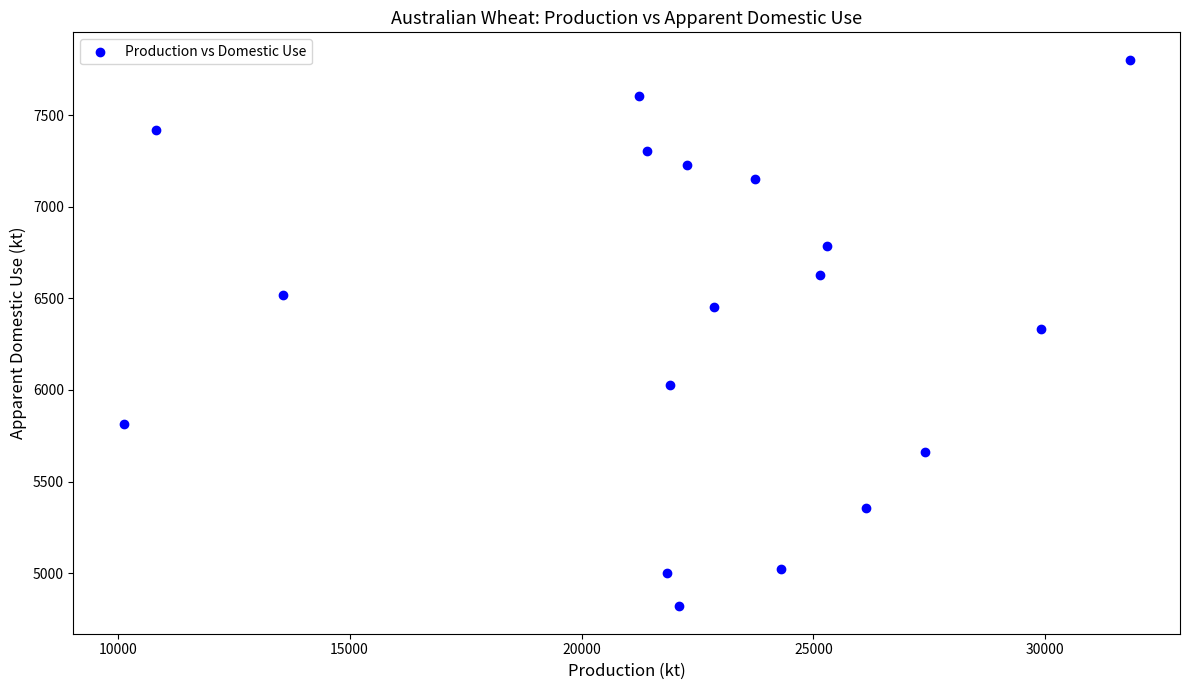

What is the range of X values (max minus min)?

21686.8